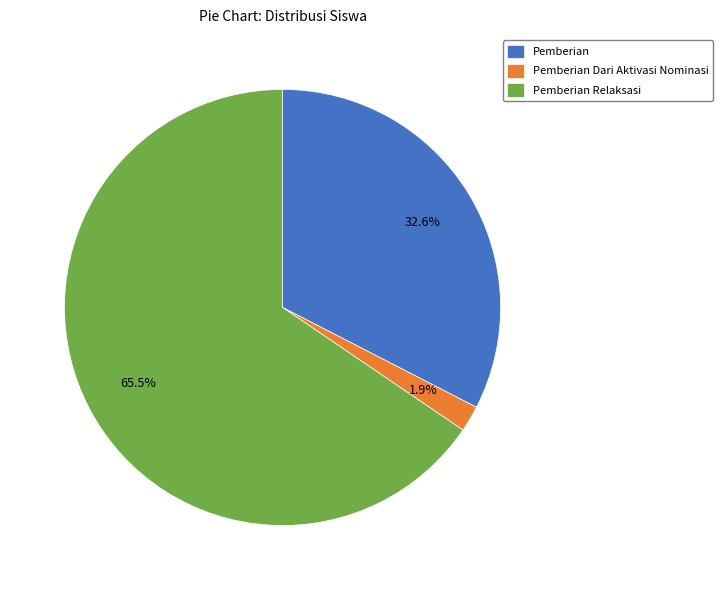

To the nearest percent, what is the difference between the largest and smallest slice percentages?

64%